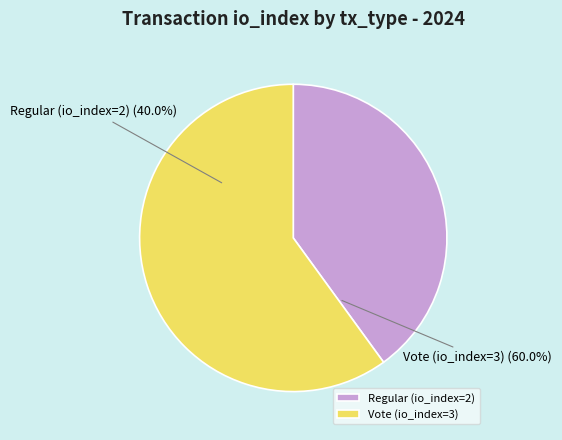

How many segments does this pie chart have?

2